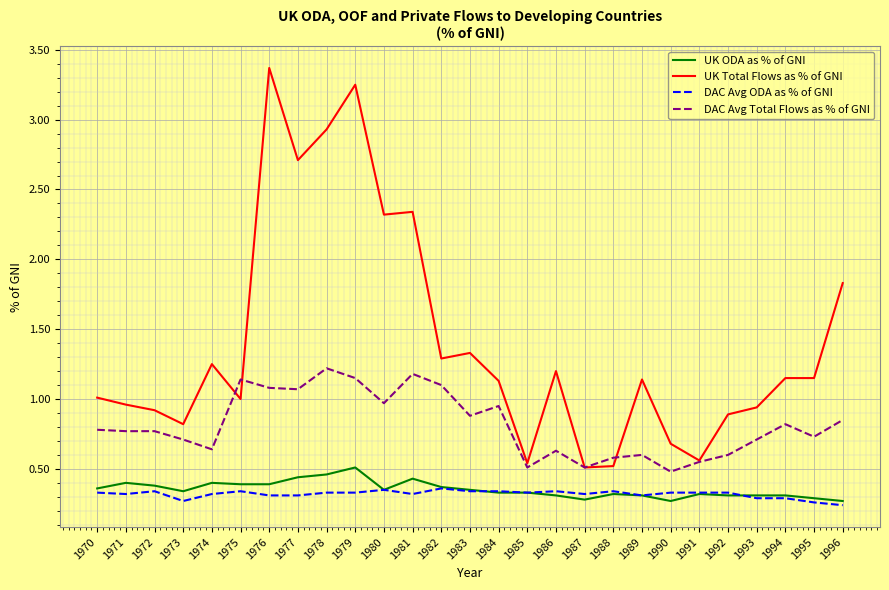

What is the difference between the highest and lowest values at 1977?

2.4